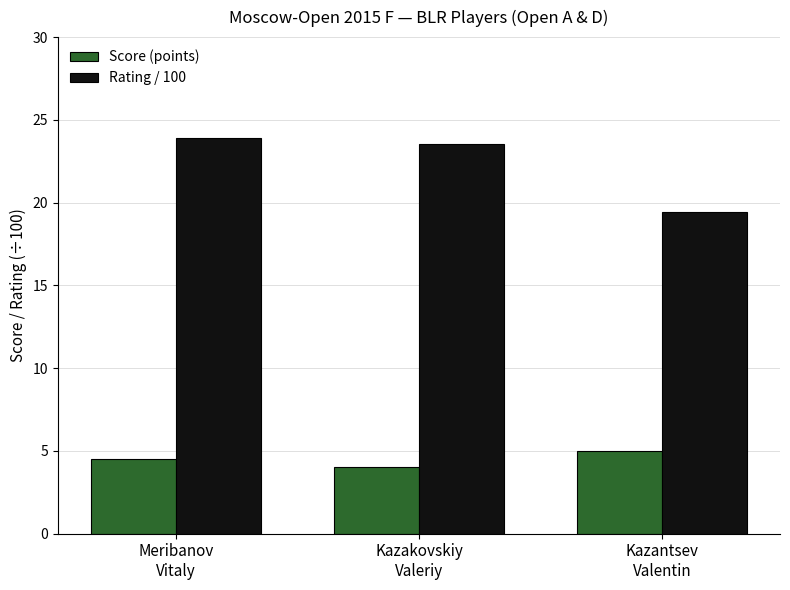

What is the difference between the maximum and minimum values in the Score (points) series?

1.0